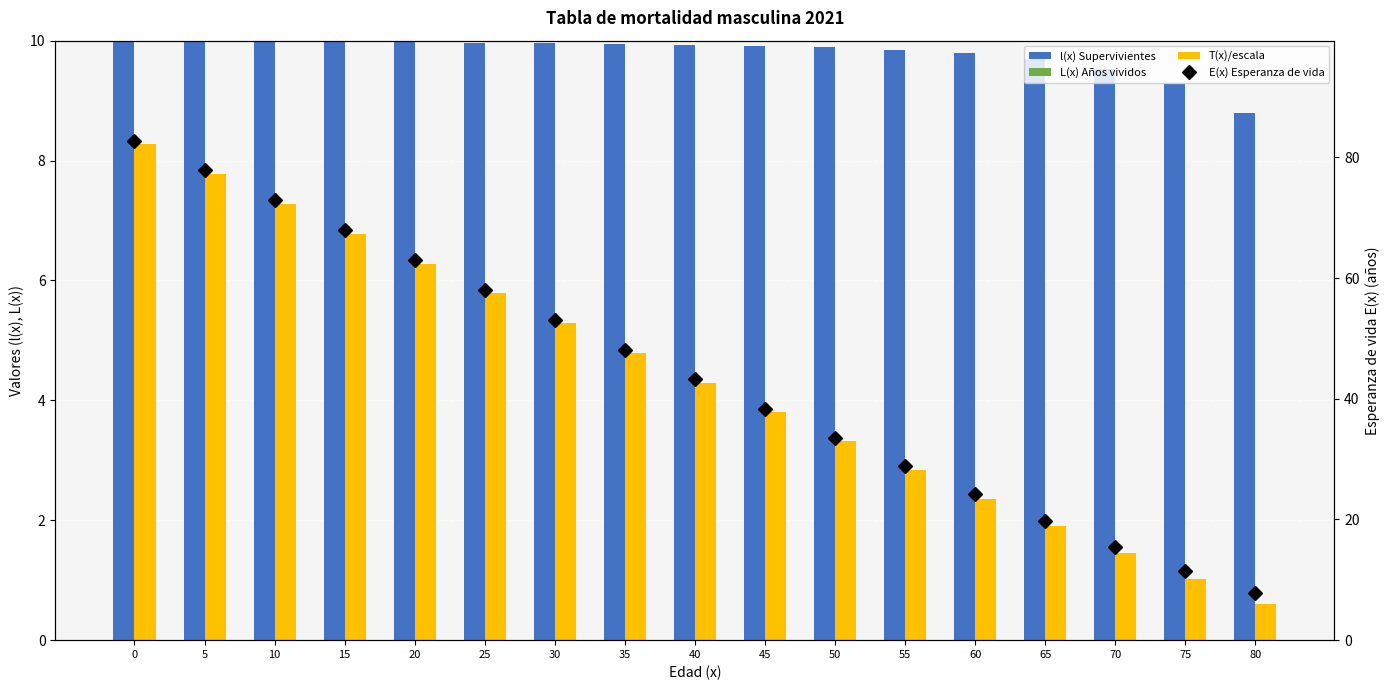

Is it true that E(x) Esperanza de vida equals 53.1 at 30?

True